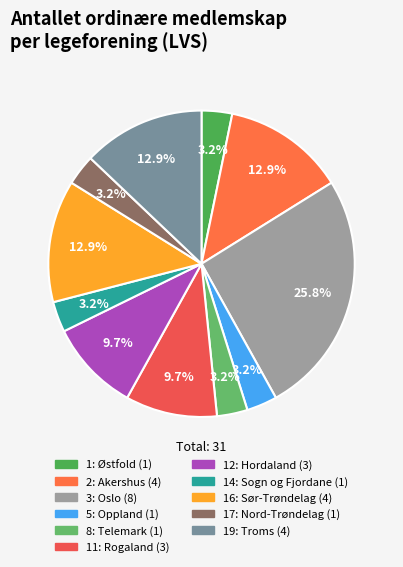

What is the largest slice in the pie chart?

3: Oslo